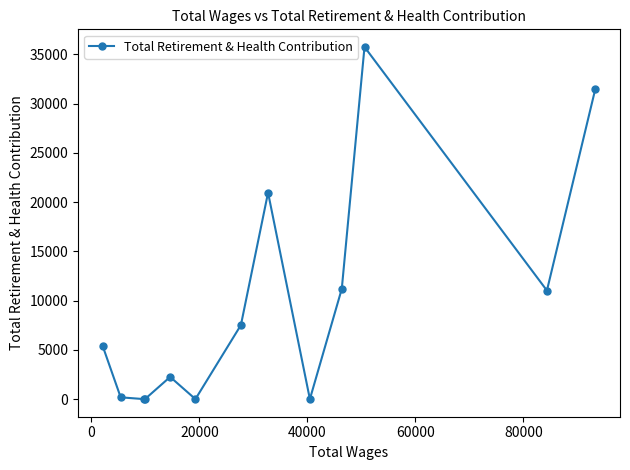

Count the number of data series in this chart.

1